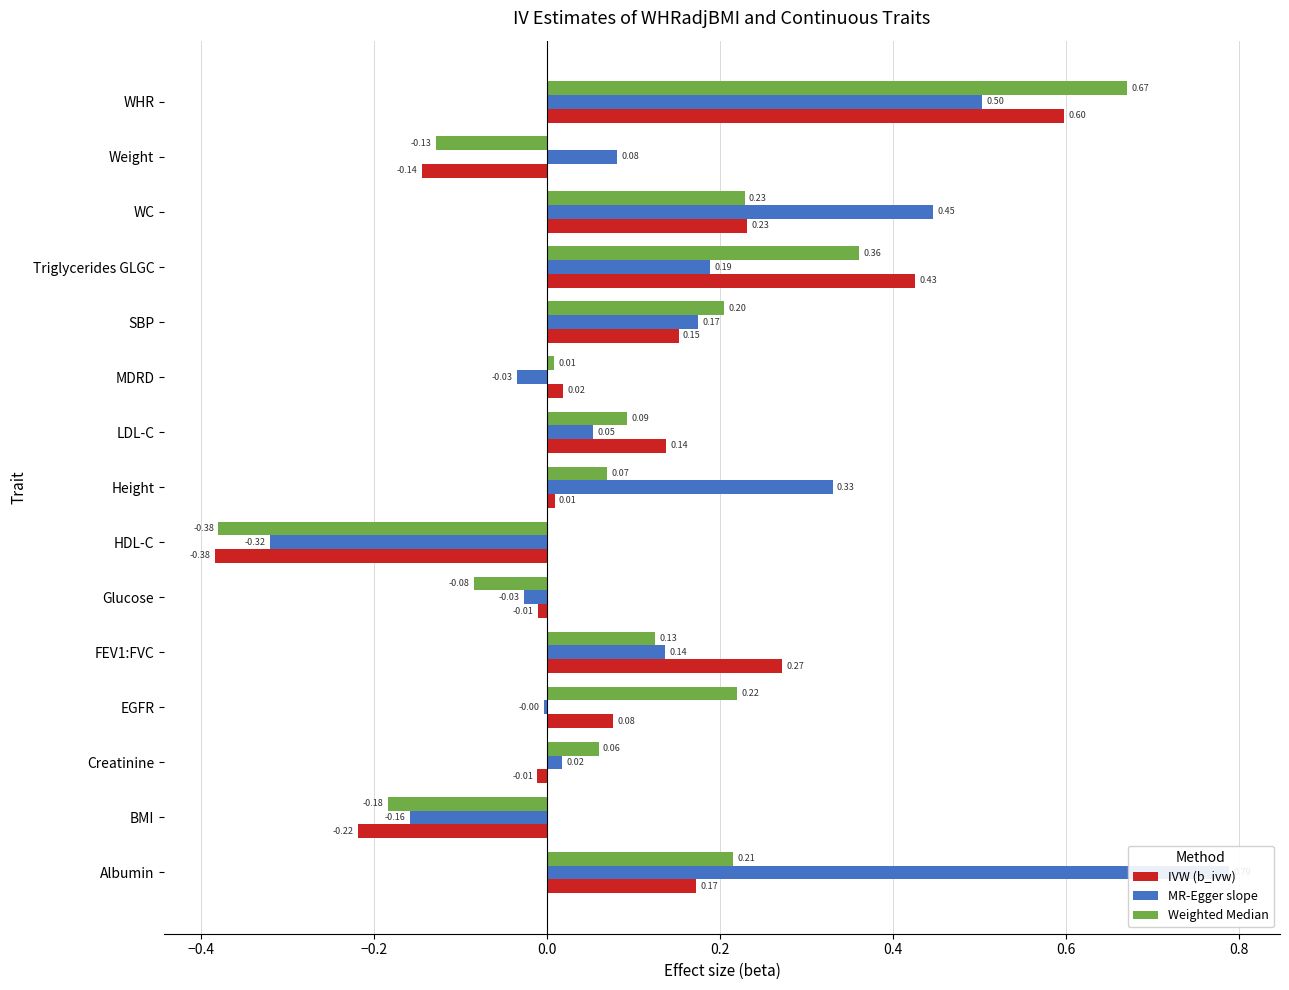

How many bars are there in total?

45